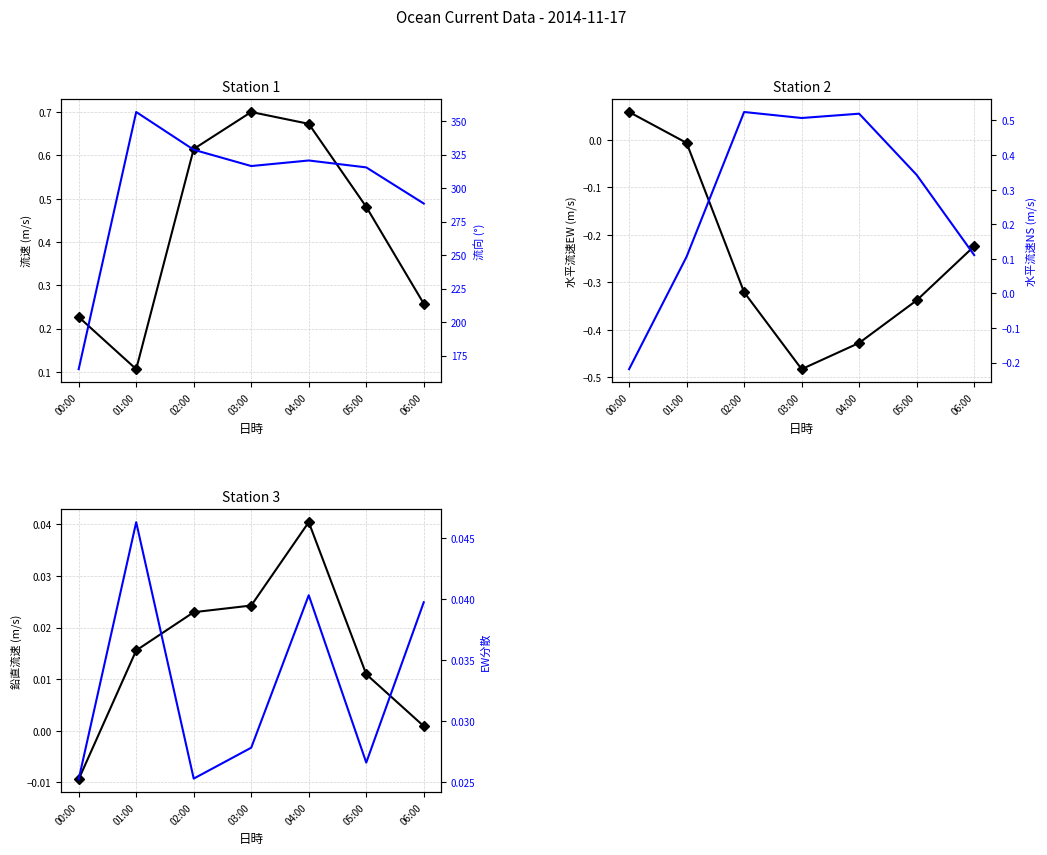

The value of 水平流速（EW） at 02:00 is -0.3. True or false?

True